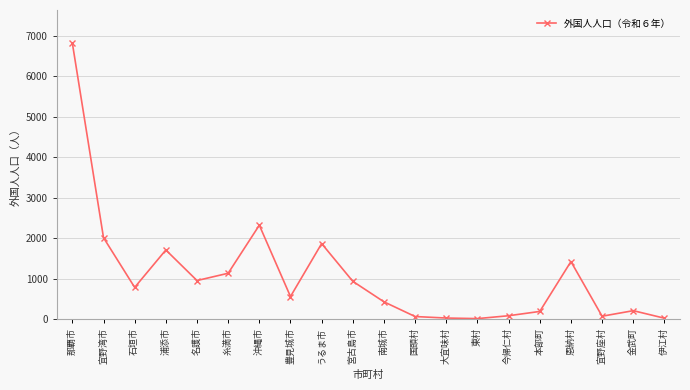

True or false: the data shows 2627 at 浦添市.

False